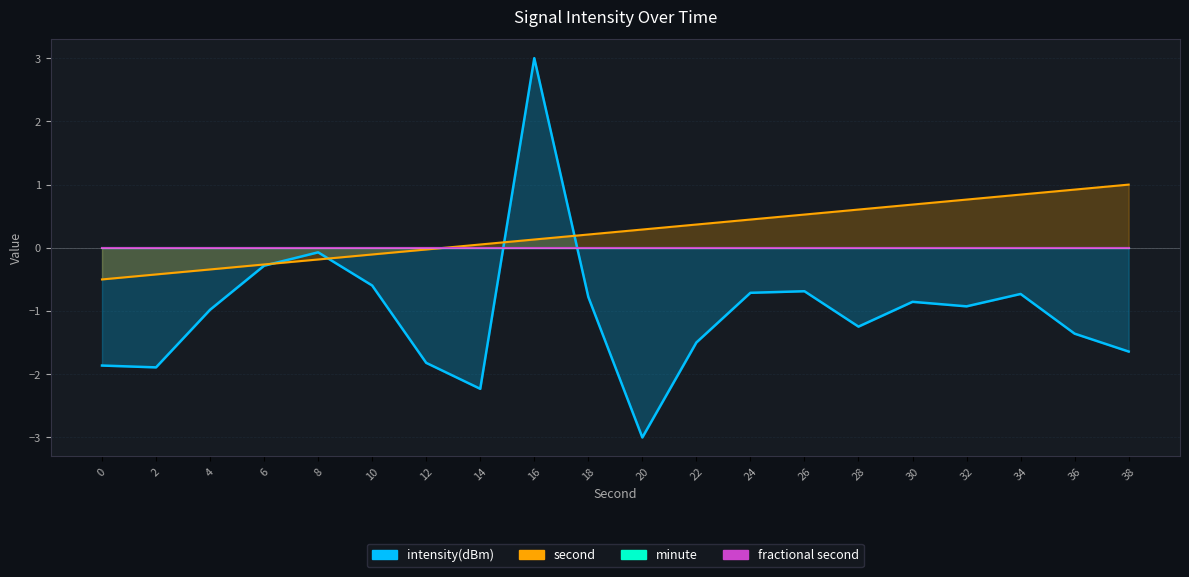

Does the chart have visible grid lines?

Yes